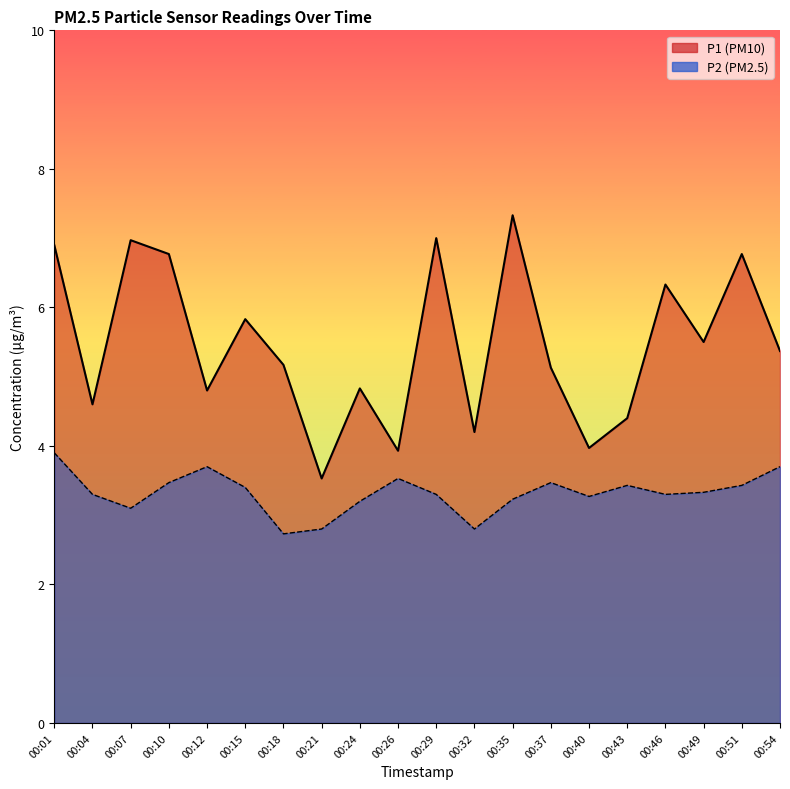

What is the minimum value shown in the chart?

2.7